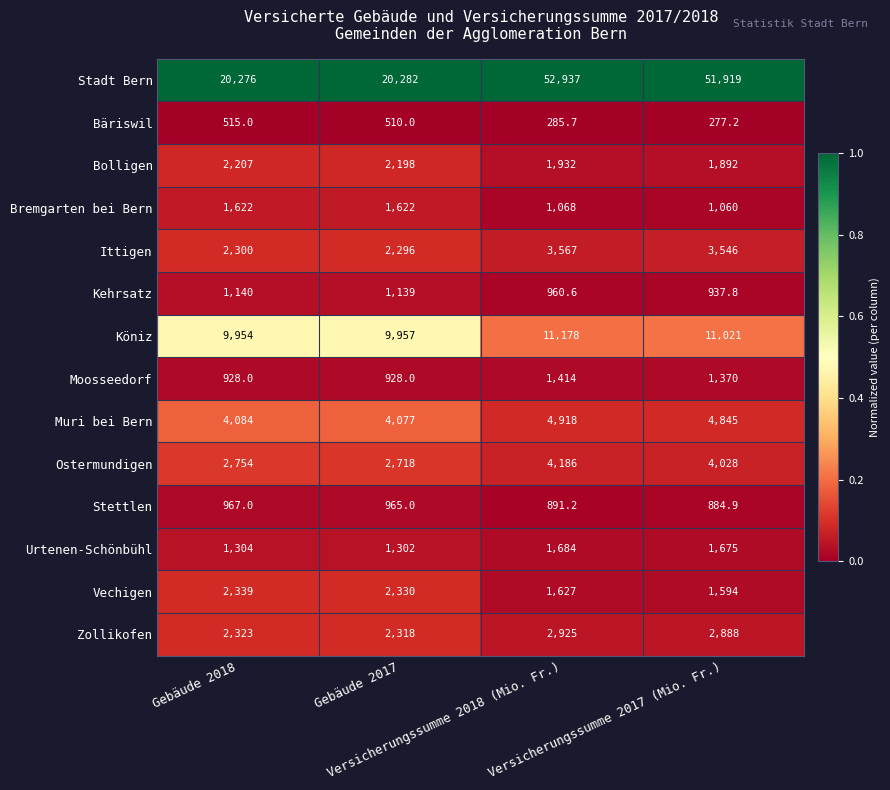

Which series has the largest total across all categories?

Stadt Bern